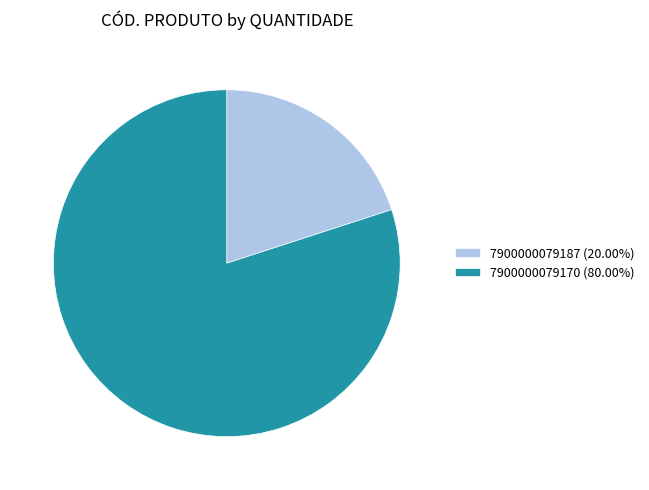

Does any single category account for the majority?

Yes